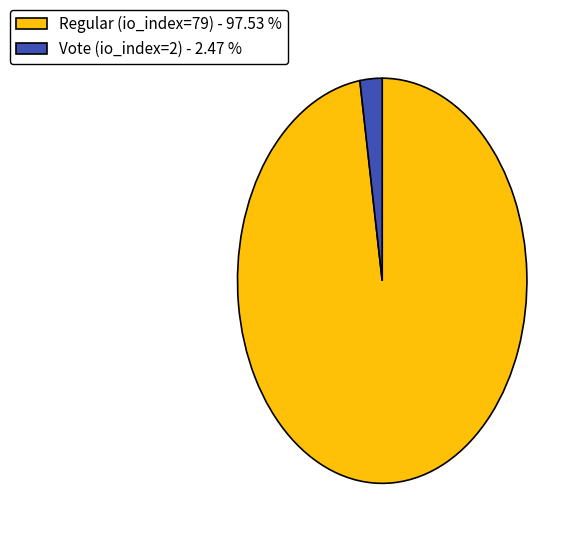

Is the sum of Vote (io_index=2) - 2.47 % and Regular (io_index=79) - 97.53 % greater than half?

Yes